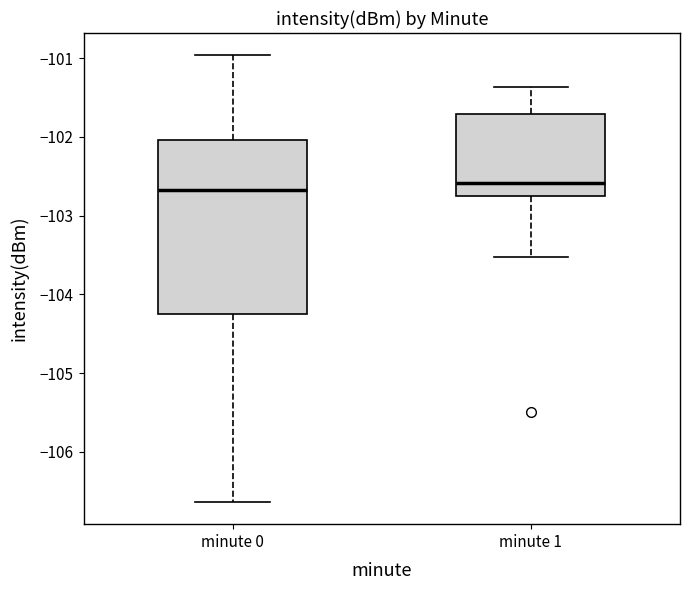

Reading left to right, transcribe this box plot: for each box, give where its median line is, the range the box spans, and where its two whiskers end, as read against the y-axis. The values are not printed on the chart, so give them approximately, as read against the axis.

minute 0: median -102.7, box -104.2 to -102.0, whiskers -106.6 to -101.0
minute 1: median -102.6, box -102.8 to -101.7, whiskers -103.5 to -101.4